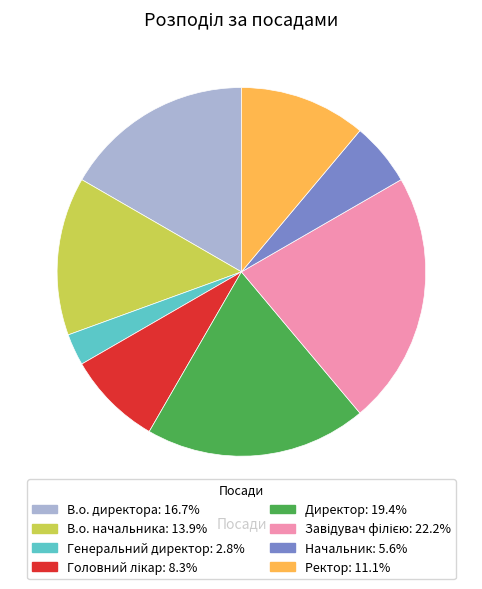

Combined, do Ректор and В.о. начальника account for over 50%?

No